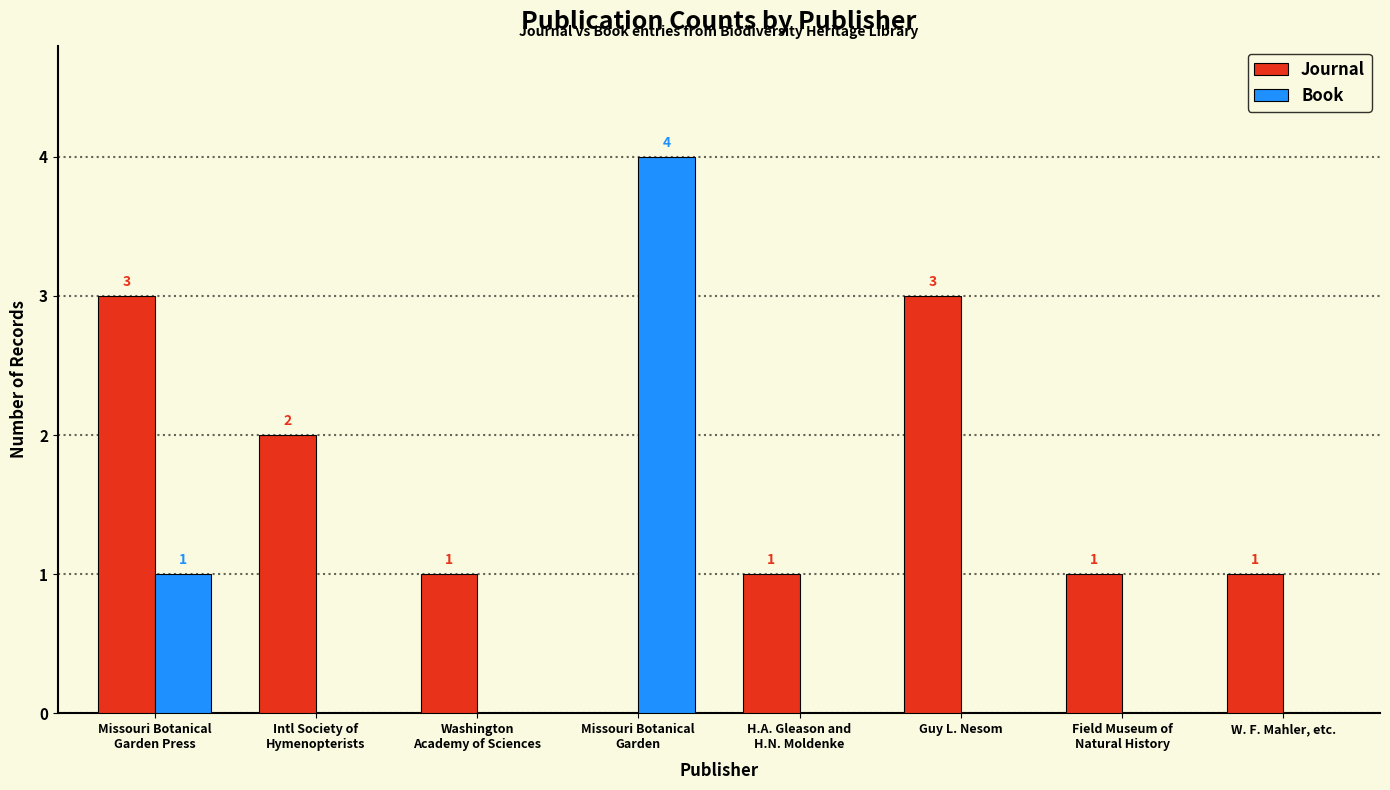

True or false: Book has a value of 2 at Guy L. Nesom.

False